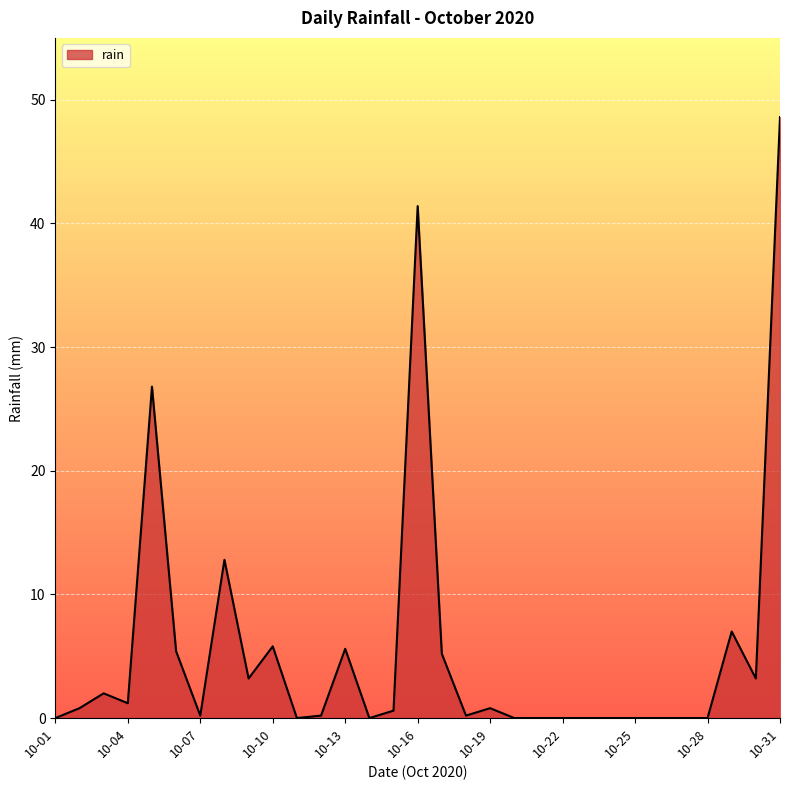

What is the difference between the maximum and minimum values?

48.6